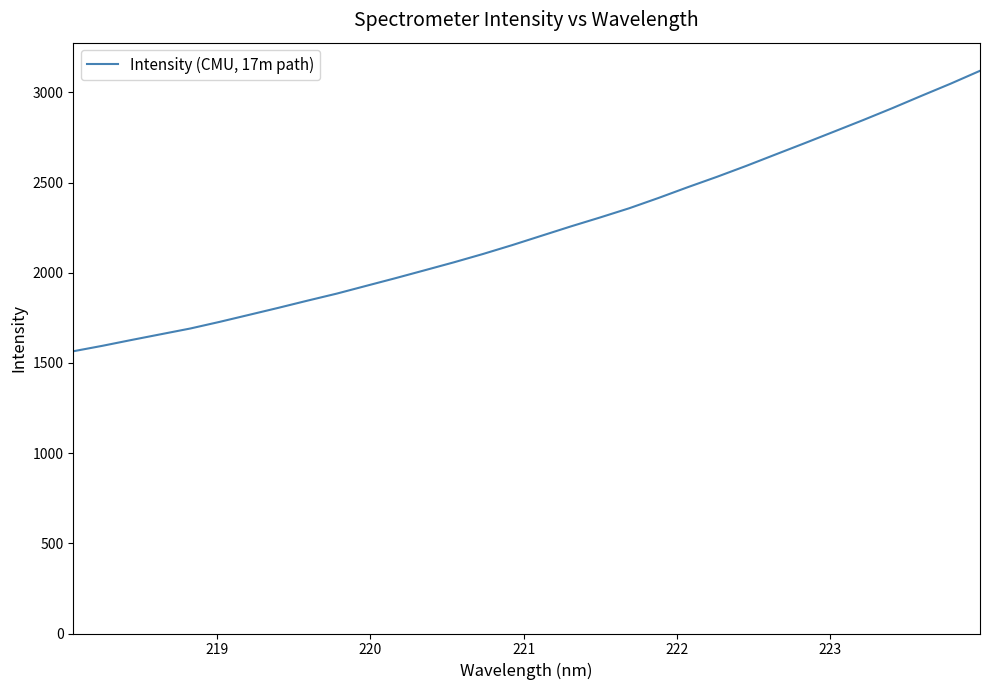

What is the difference between the maximum and minimum values?

1555.2